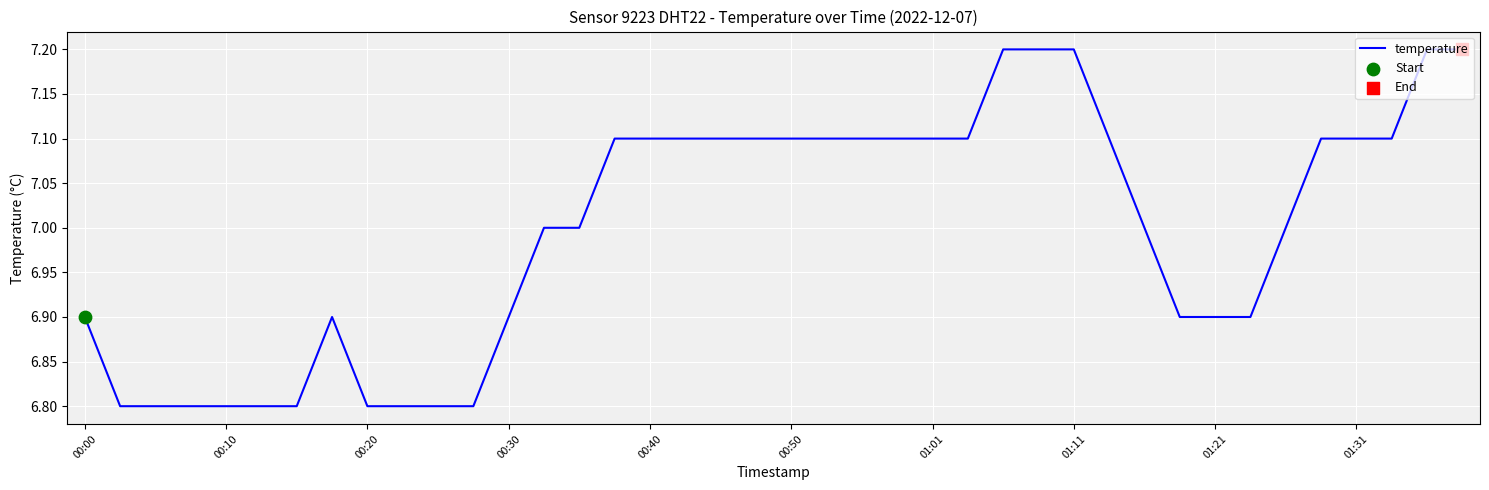

What is the difference between the maximum and minimum values?

0.4